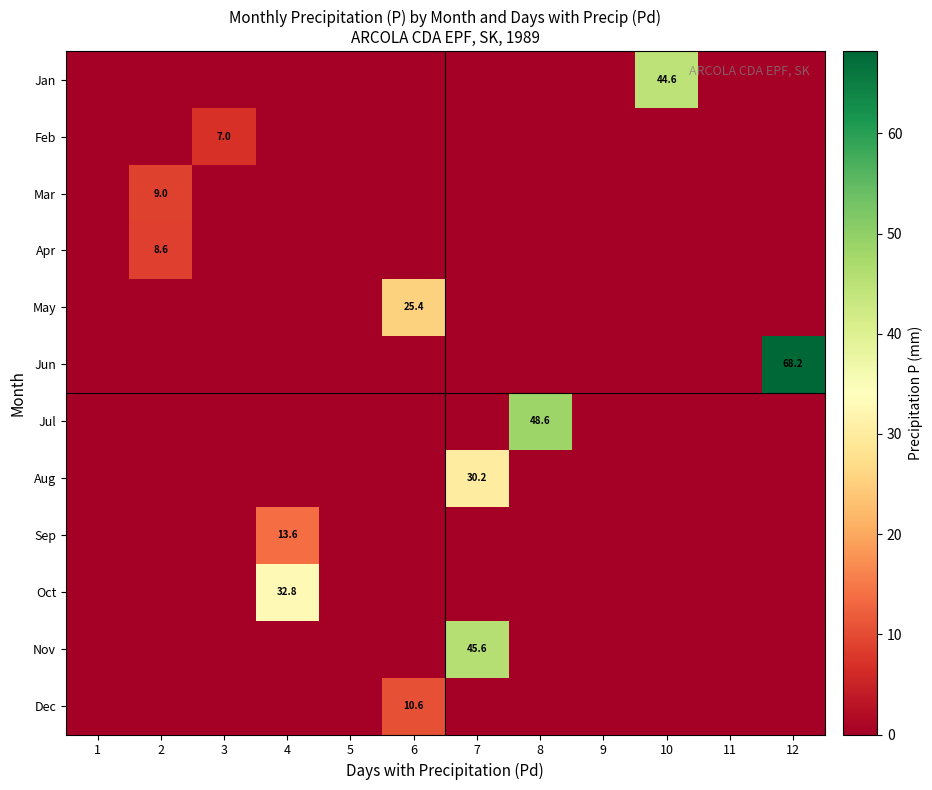

How many values in the Jan series exceed 0?

1